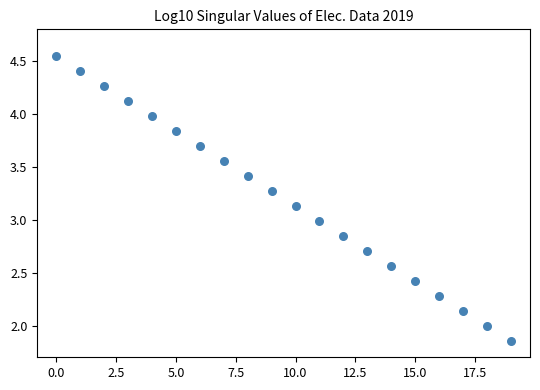

What is the range of Y values (max minus min)?

2.7